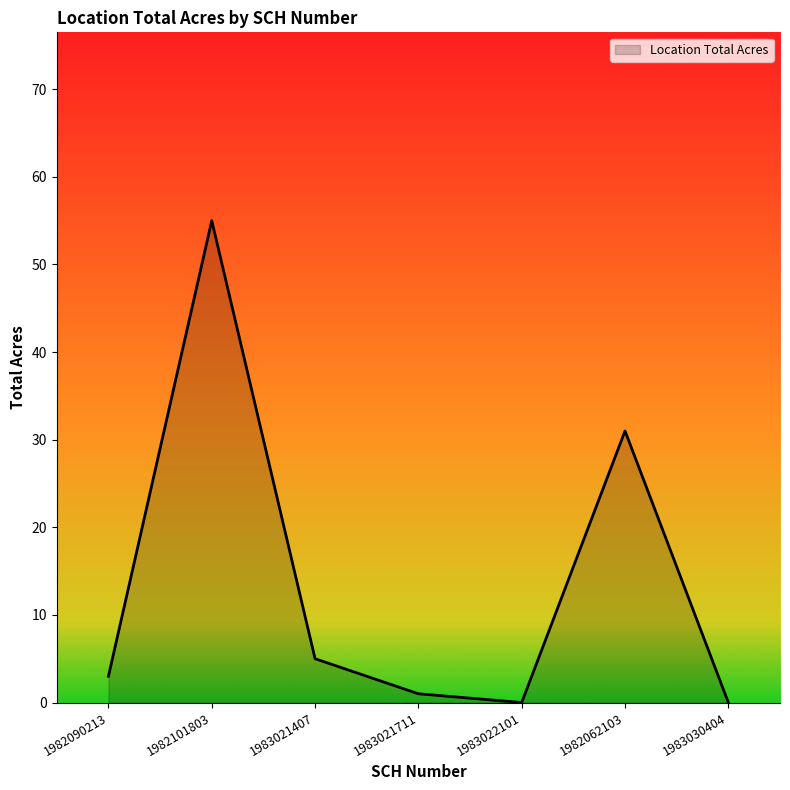

Between 1982062103 and 1983021407, which is larger?

1982062103